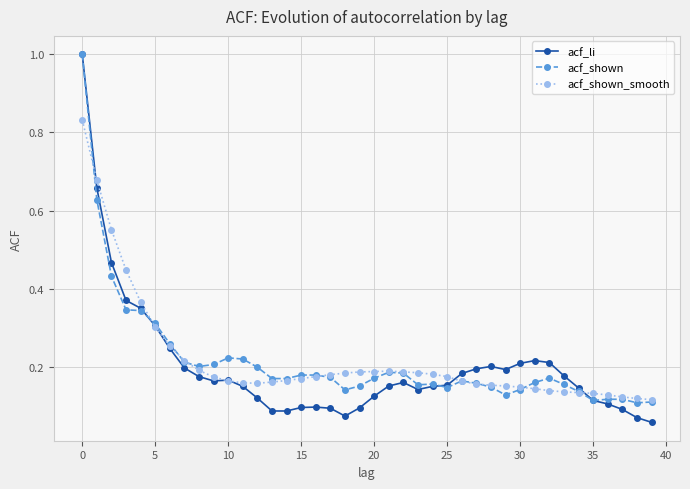

True or false: acf_shown_smooth and acf_shown cross at least once.

True